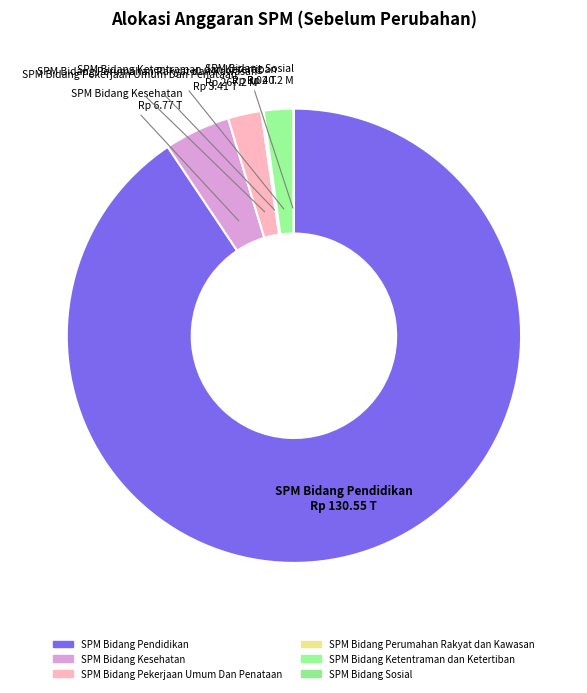

Which slice is the largest?

SPM Bidang Pendidikan